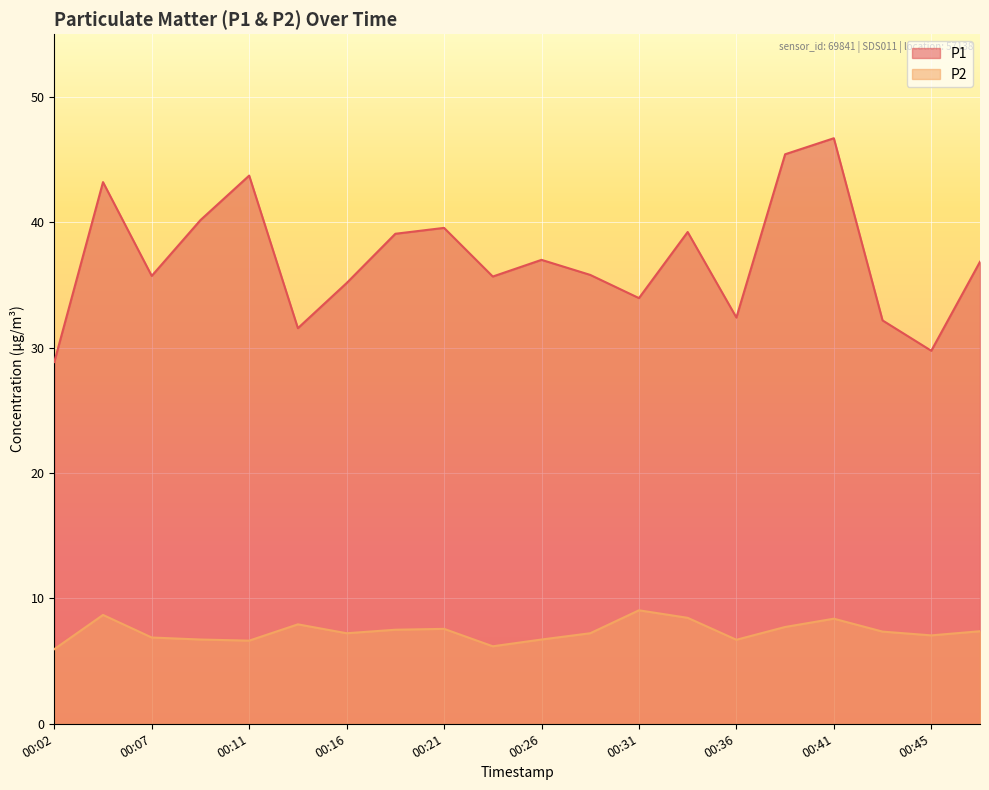

What is the value of the P2 point at the 2nd from the left?

8.7